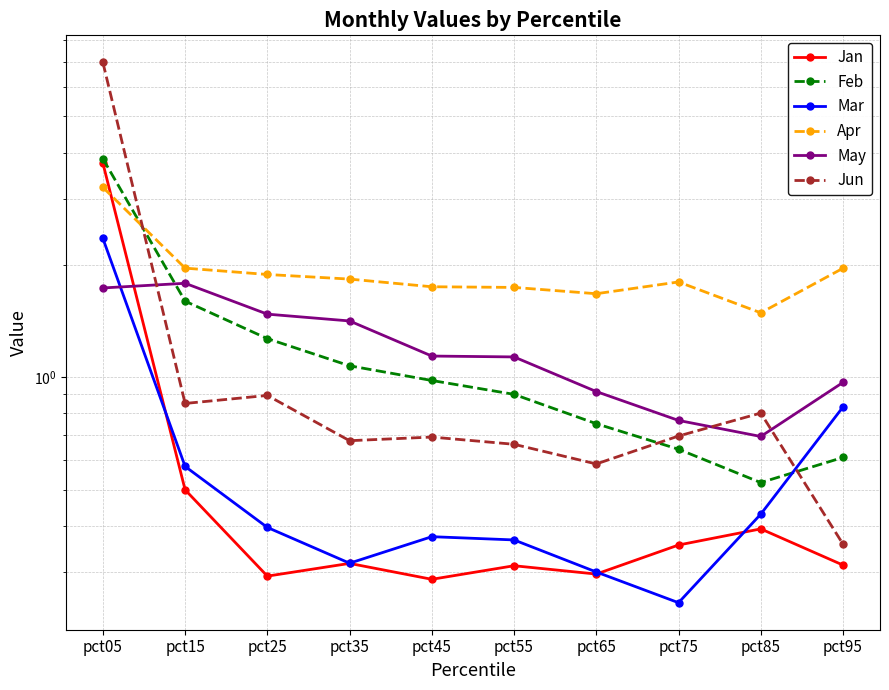

Rank the series by their maximum value, from highest to lowest.

Jun, Feb, Jan, Apr, Mar, May